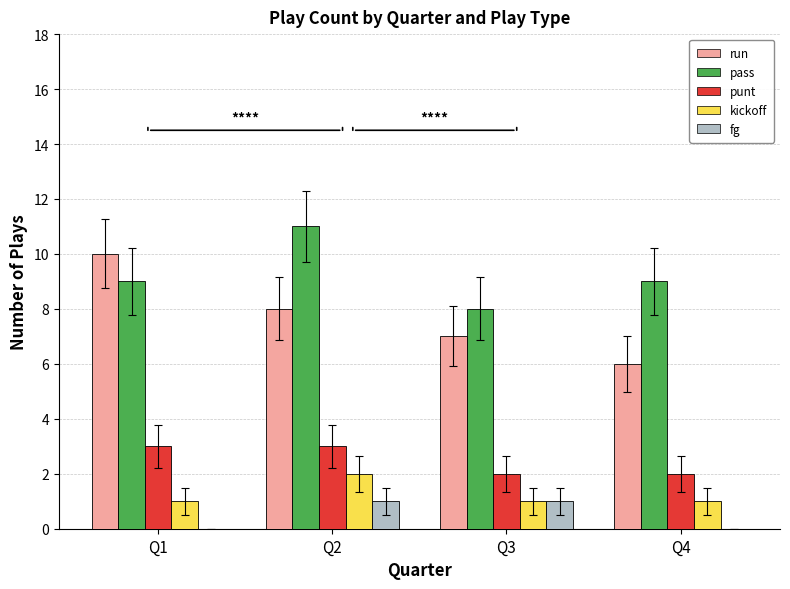

Count the number of categories in the chart.

4